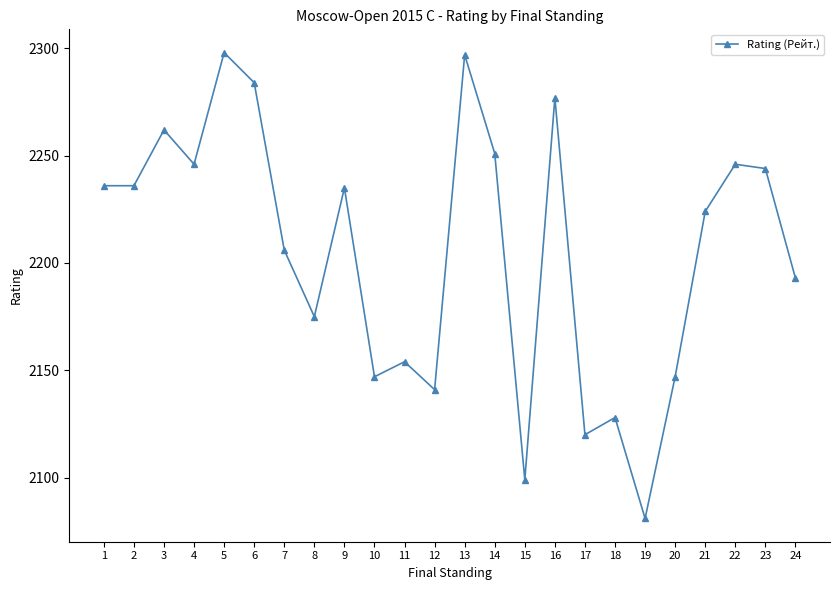

True or false: the data shows 3783 at 24.

False